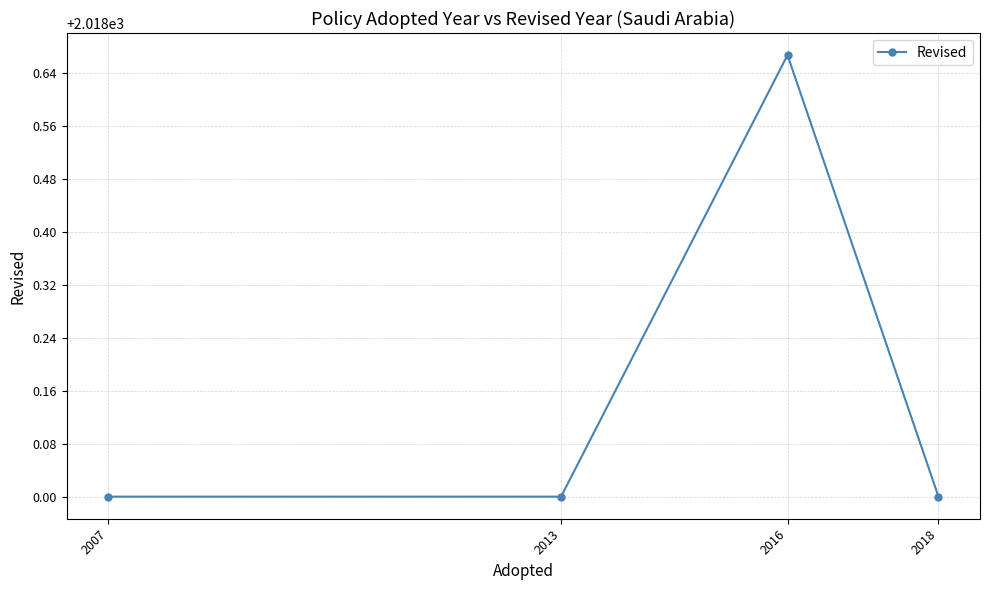

Where is the first local maximum?

2016